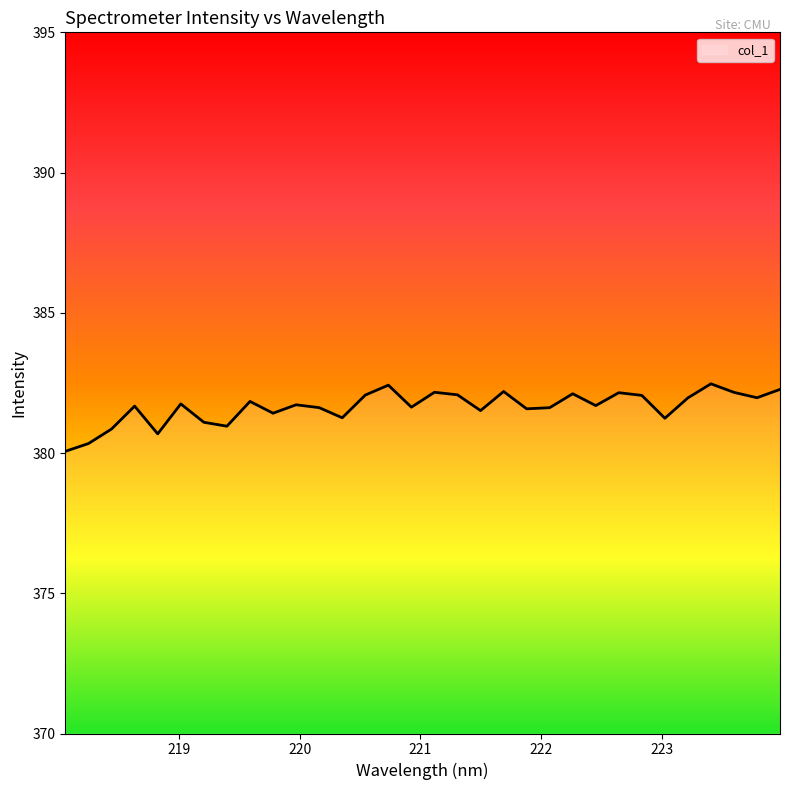

How many series are shown in this chart?

1